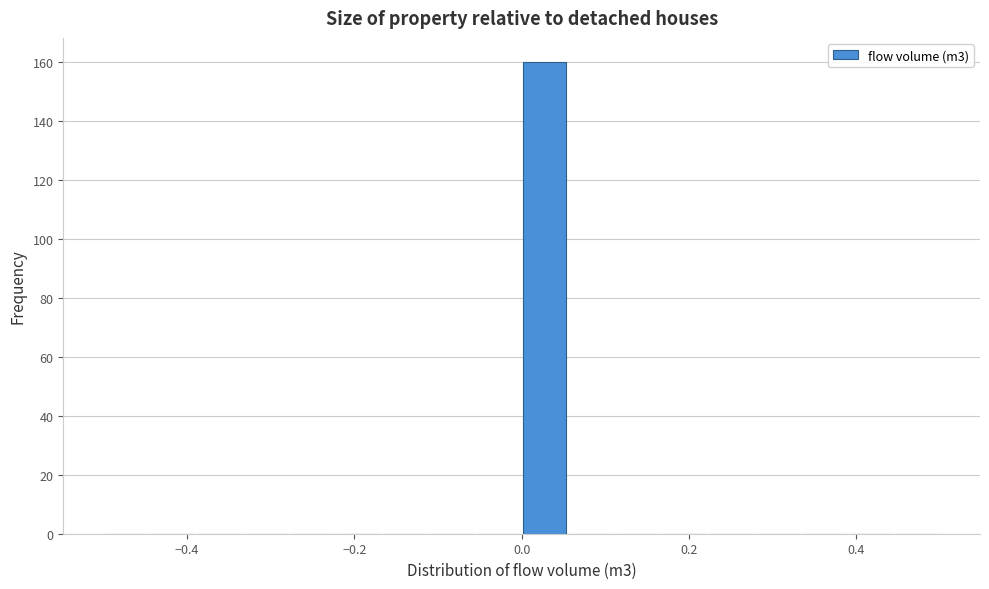

Read against the x-axis, roughly where is the centre of the tallest bar?

0.02